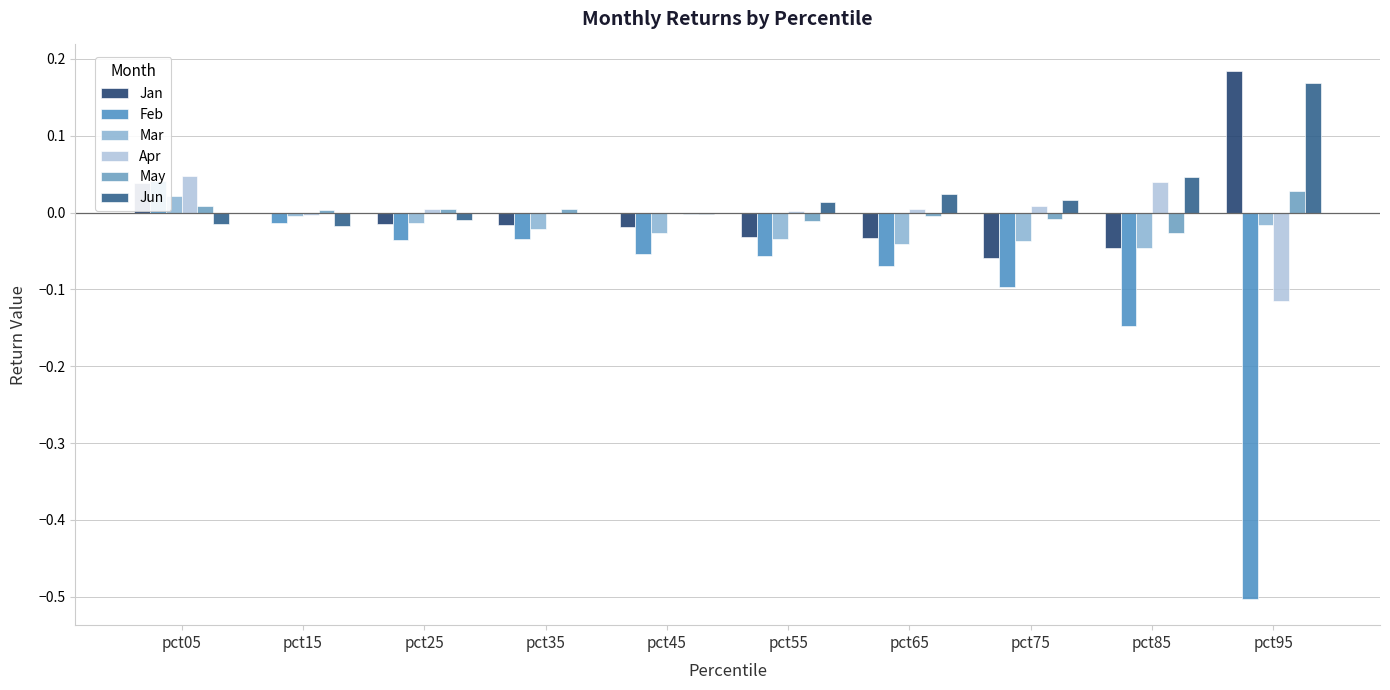

Reading left to right, what are all the values shown in this chart?

Jan: pct05=0.0	pct15=-0.0	pct25=-0.0	pct35=-0.0	pct45=-0.0	pct55=-0.0	pct65=-0.0	pct75=-0.1	pct85=-0.0	pct95=0.2
Feb: pct05=0.0	pct15=-0.0	pct25=-0.0	pct35=-0.0	pct45=-0.1	pct55=-0.1	pct65=-0.1	pct75=-0.1	pct85=-0.1	pct95=-0.5
Mar: pct05=0.0	pct15=-0.0	pct25=-0.0	pct35=-0.0	pct45=-0.0	pct55=-0.0	pct65=-0.0	pct75=-0.0	pct85=-0.0	pct95=-0.0
Apr: pct05=0.0	pct15=-0.0	pct25=0.0	pct35=0.0	pct45=-0.0	pct55=0.0	pct65=0.0	pct75=0.0	pct85=0.0	pct95=-0.1
May: pct05=0.0	pct15=0.0	pct25=0.0	pct35=0.0	pct45=-0.0	pct55=-0.0	pct65=-0.0	pct75=-0.0	pct85=-0.0	pct95=0.0
Jun: pct05=-0.0	pct15=-0.0	pct25=-0.0	pct35=-0.0	pct45=-0.0	pct55=0.0	pct65=0.0	pct75=0.0	pct85=0.0	pct95=0.2